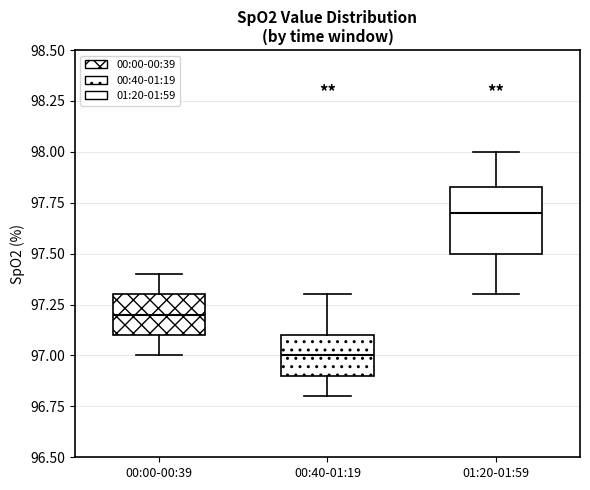

Comparing the boxes themselves (not the whiskers), which one is the tallest?

01:20-01:59